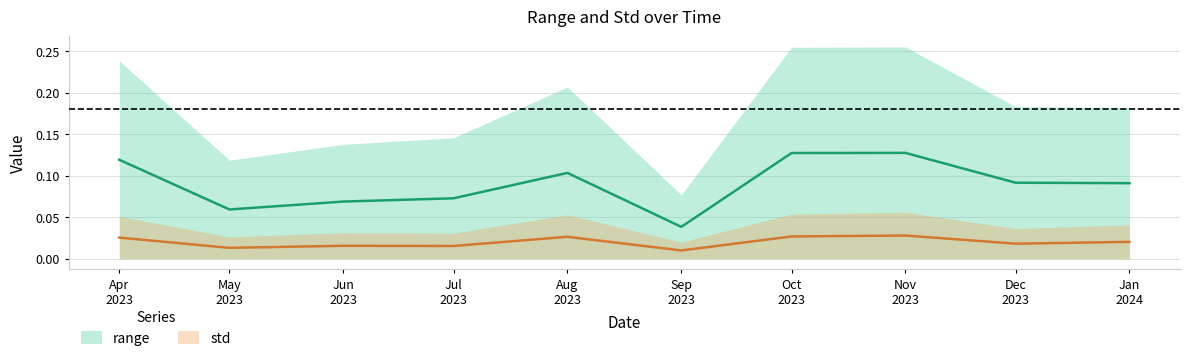

True or false: range and std intersect in this chart.

False